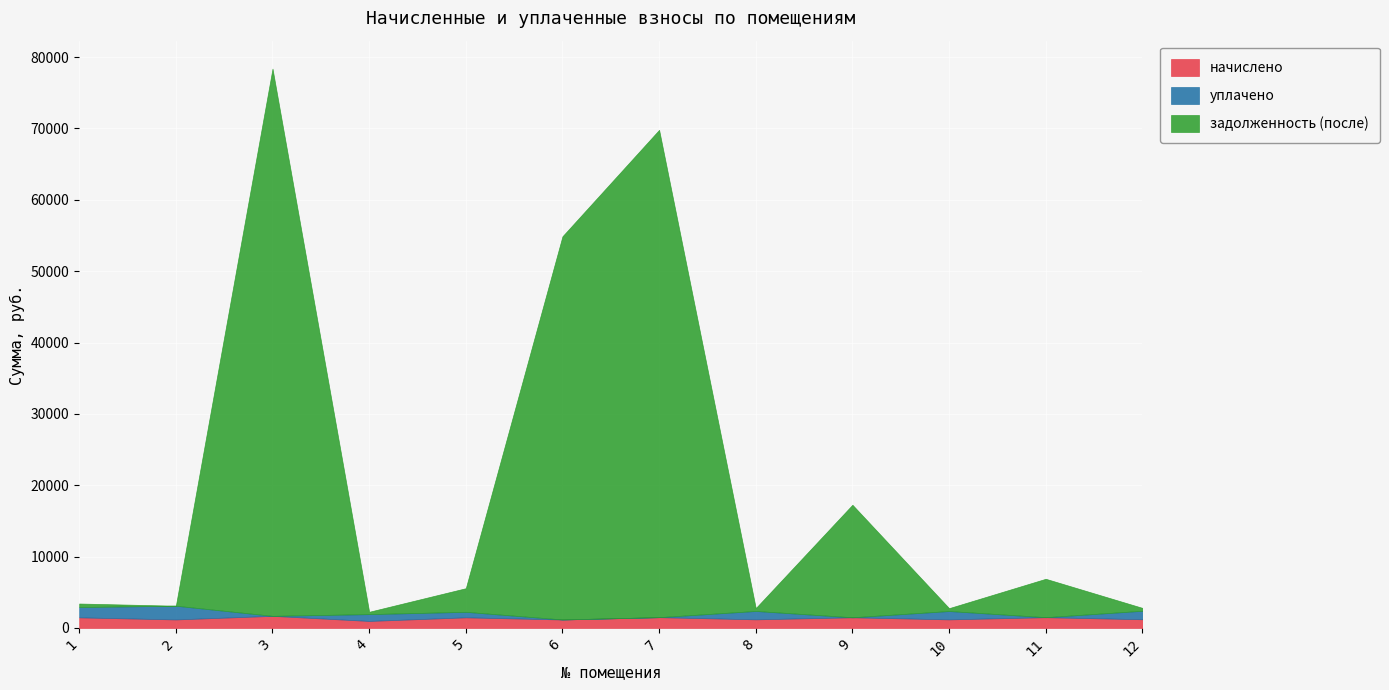

True or false: начислено has a value of 1400.3 at 4.

False